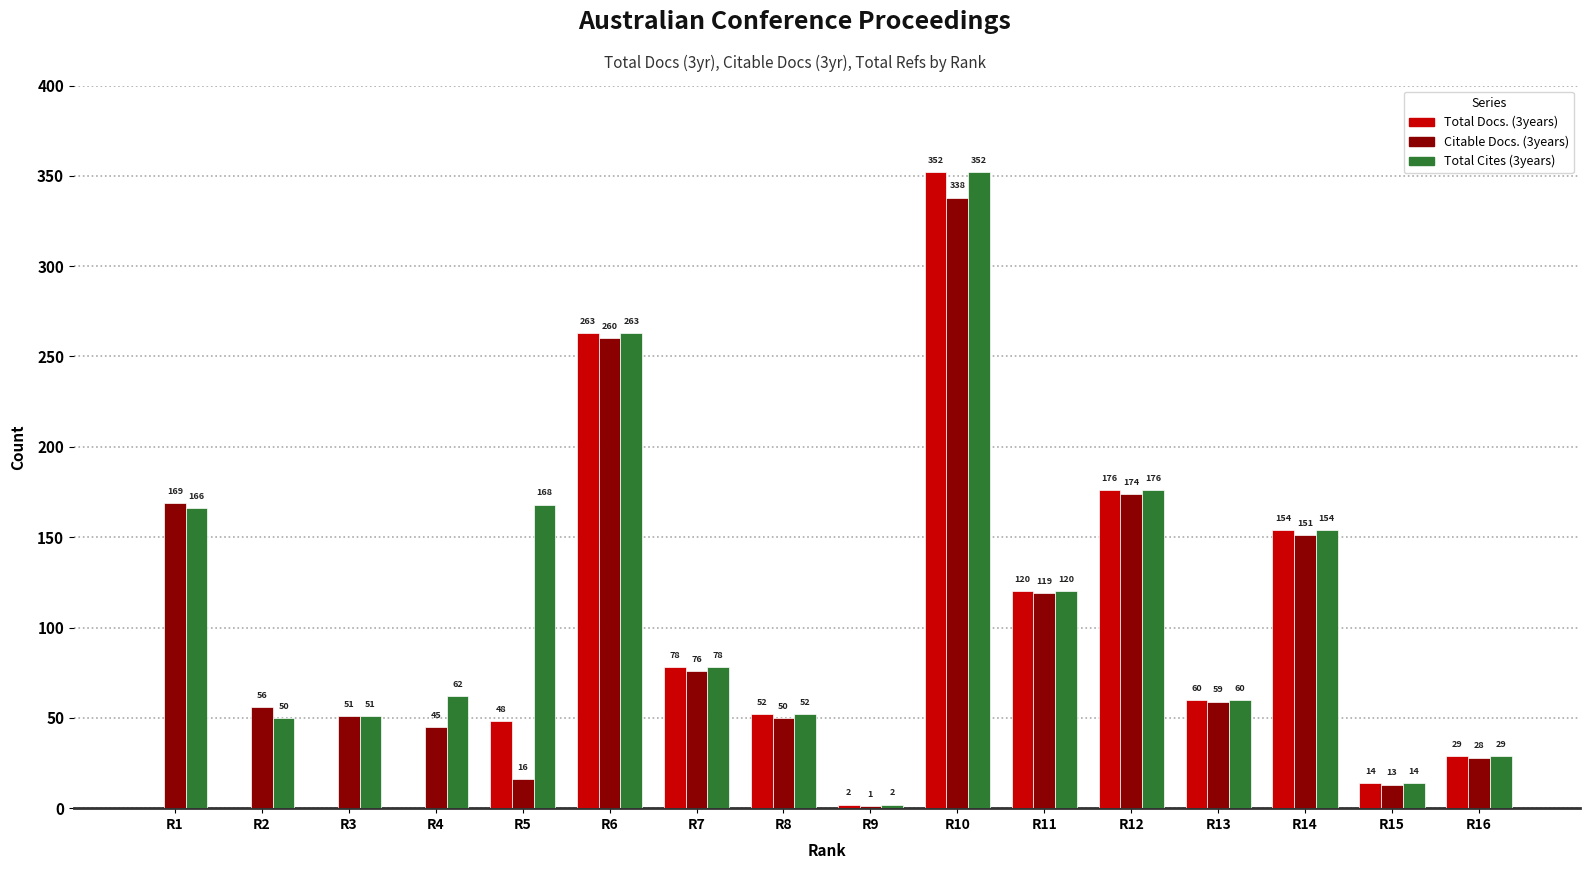

Are the bars grouped side by side (vs. stacked)?

Yes